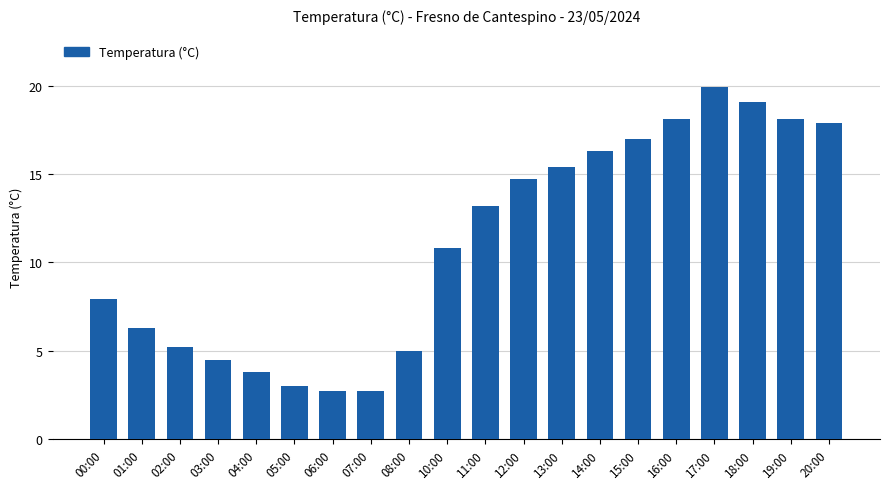

What is the difference between the values at 11:00 and 06:00?

10.5